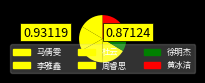

Which category has the smallest portion of the pie?

马倩雯